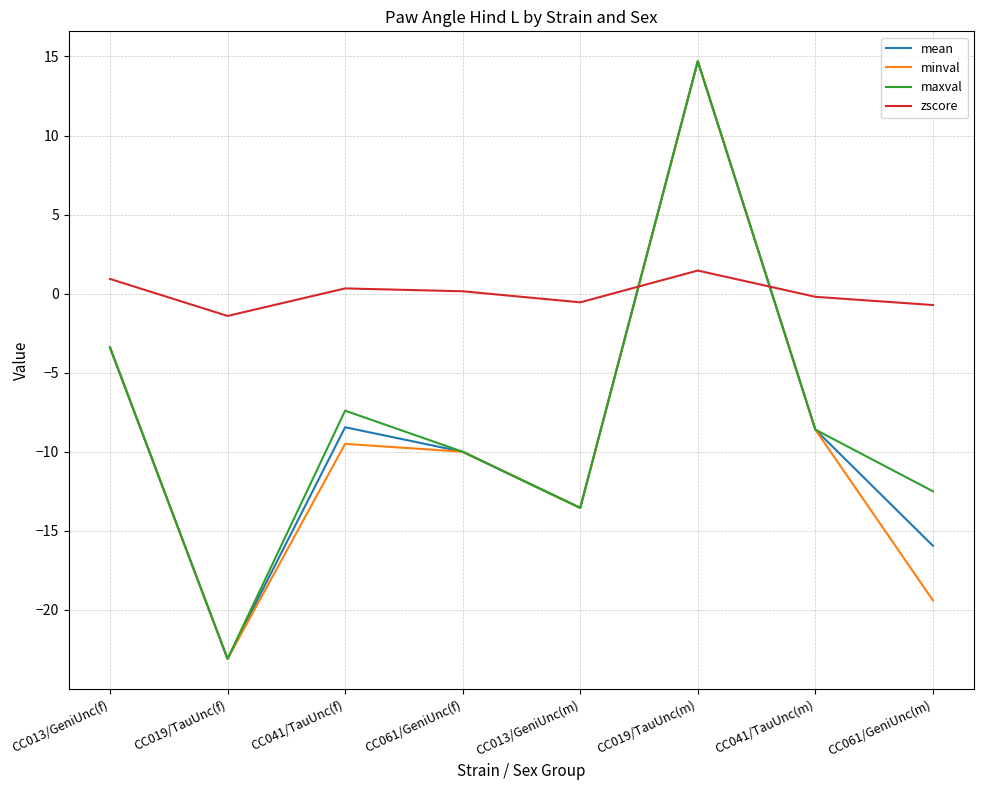

What is the greatest value displayed?

14.7